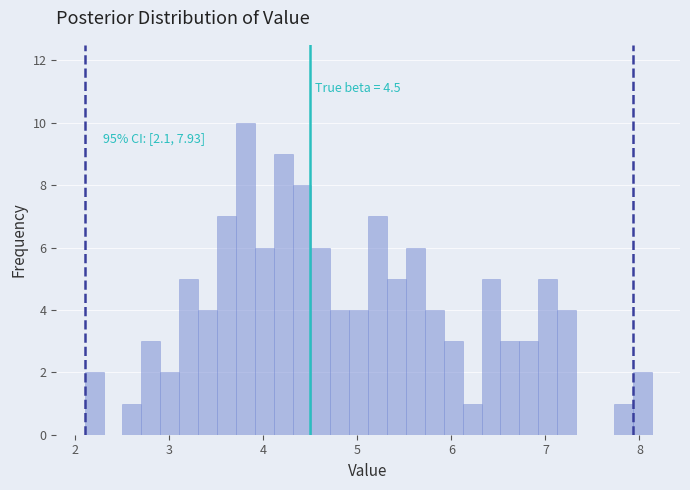

Around what value on the x-axis is the tallest bar? Give the approximate position of its centre, as read against the axis.

3.8